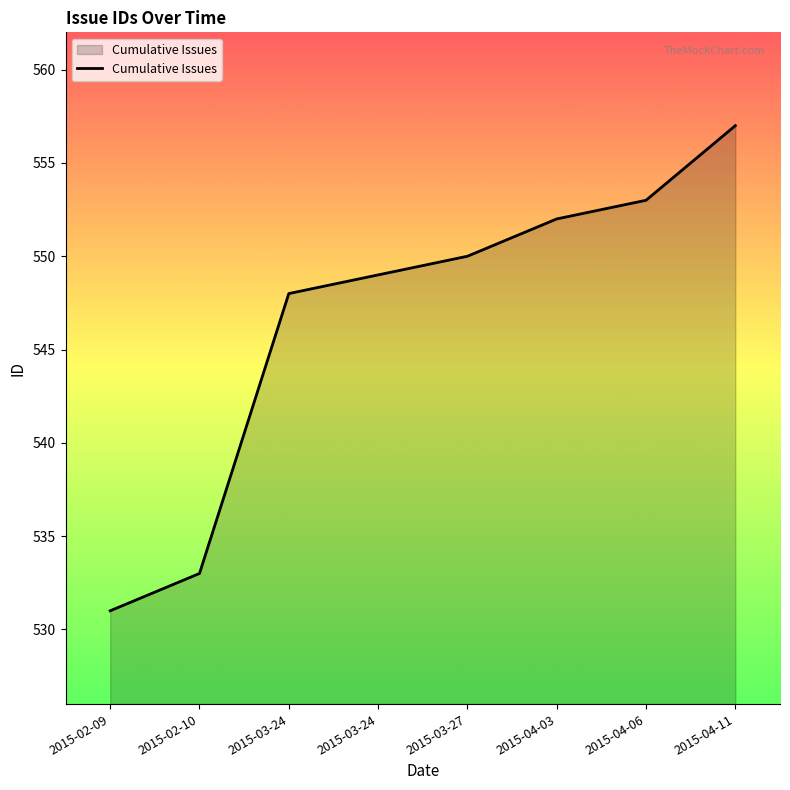

Count the number of data series in this chart.

1